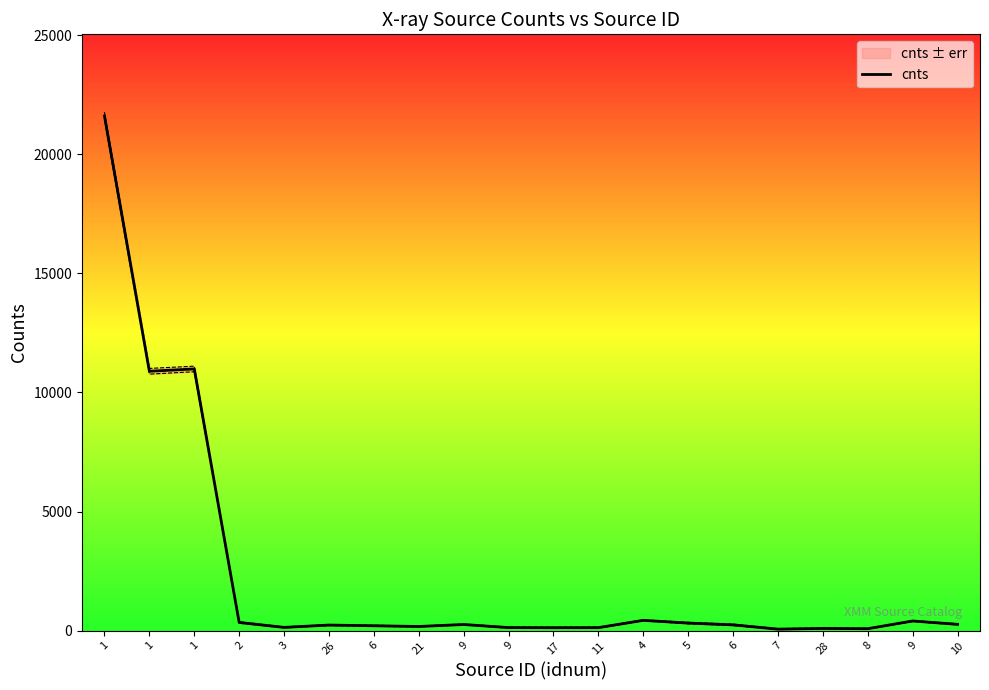

List the labels in order of value, smallest first.

7, 8, 28, 17, 11, 9, 3, 21, 6, 26, 6, 9, 10, 5, 2, 9, 4, 1, 1, 1